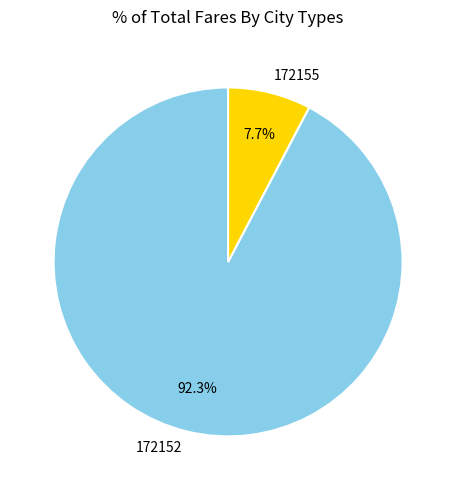

Is the sum of 172152 and 172155 greater than half?

Yes